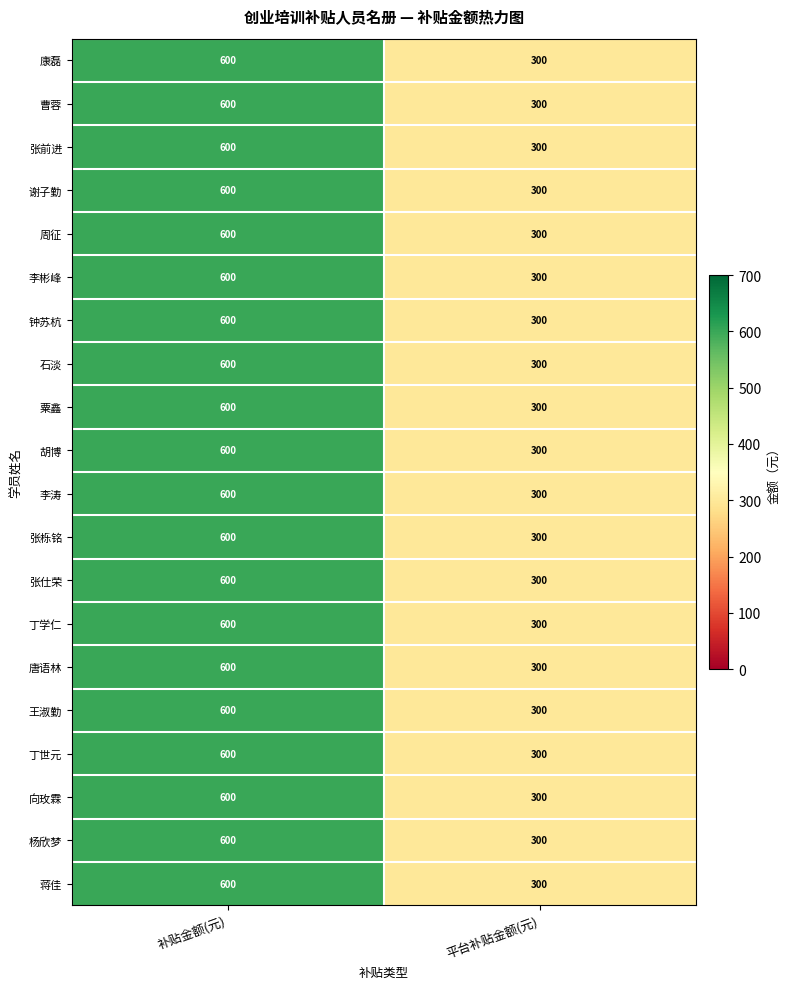

What is the minimum value shown in the chart?

300